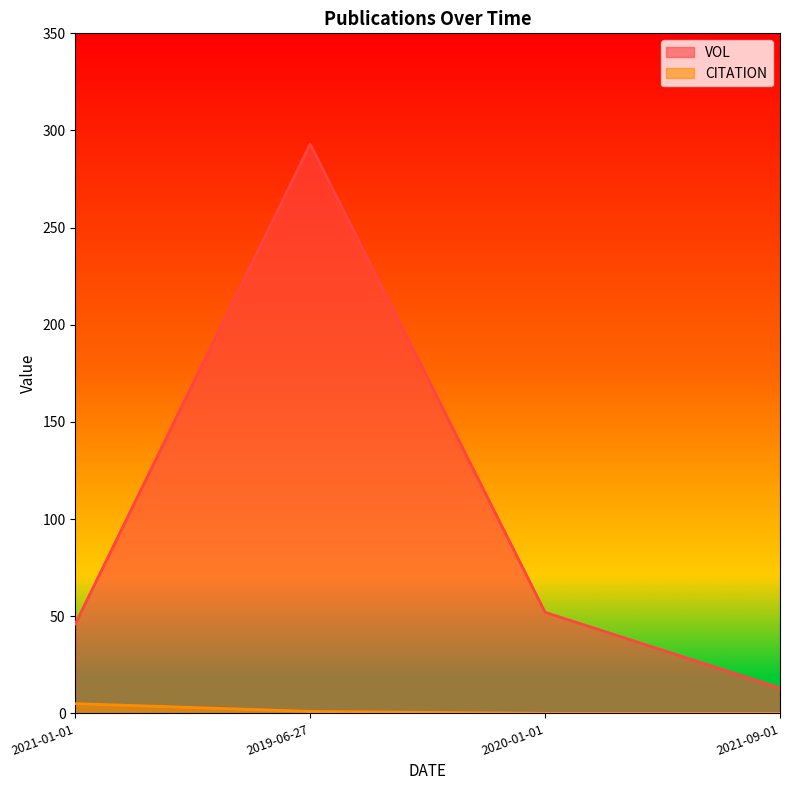

What is the label of the 2nd point from the left?

2019-06-27